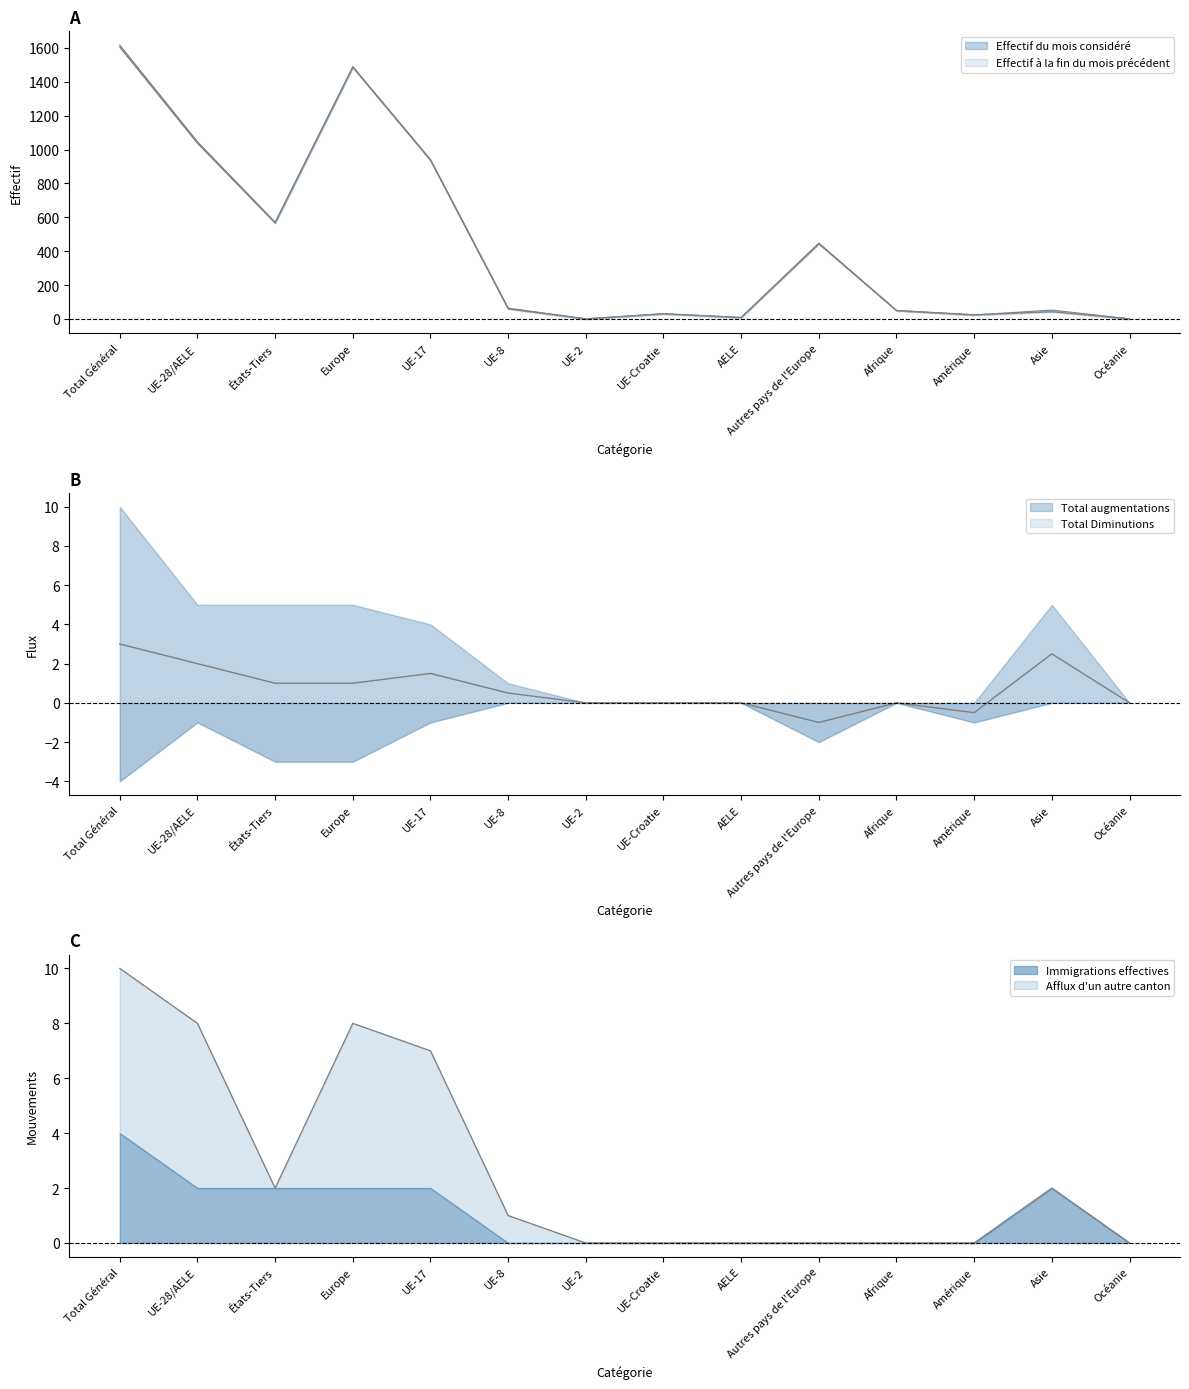

Which series has the largest total across all categories?

Effectif du mois considéré